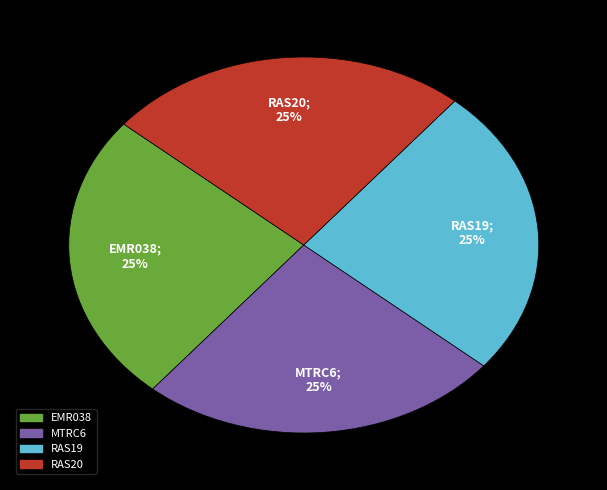

Count the number of slices in the pie.

4